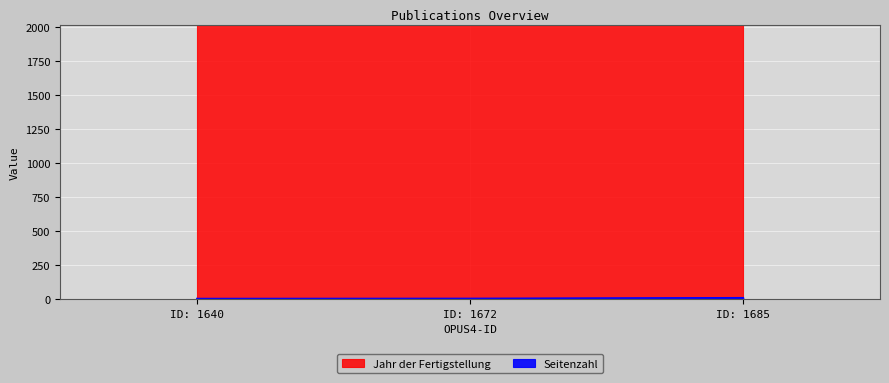

List the labels in order of value, smallest first.

ID: 1640, ID: 1672, ID: 1685